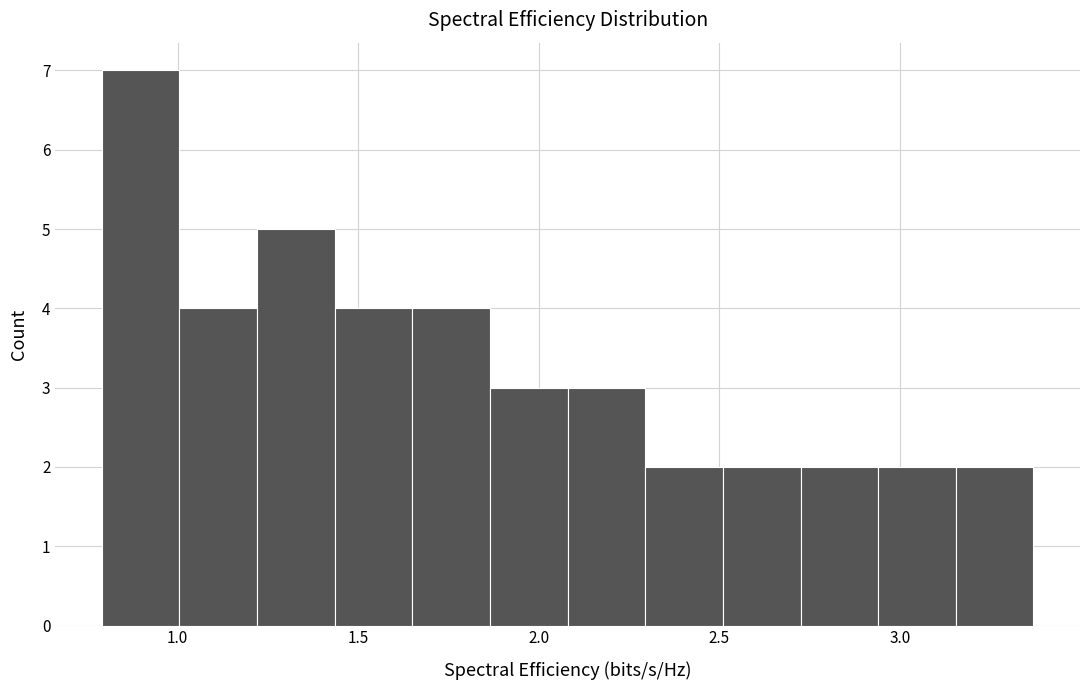

Reading left to right, list every bar in this chart as the range it spans on the x-axis followed by its height. Neither the bar edges nor the heights are printed on the chart, so give them approximately, as read against the axes.

0.790 to 1.005: 7
1.005 to 1.220: 4
1.220 to 1.435: 5
1.435 to 1.650: 4
1.650 to 1.865: 4
1.865 to 2.080: 3
2.080 to 2.295: 3
2.295 to 2.510: 2
2.510 to 2.725: 2
2.725 to 2.940: 2
2.940 to 3.155: 2
3.155 to 3.370: 2